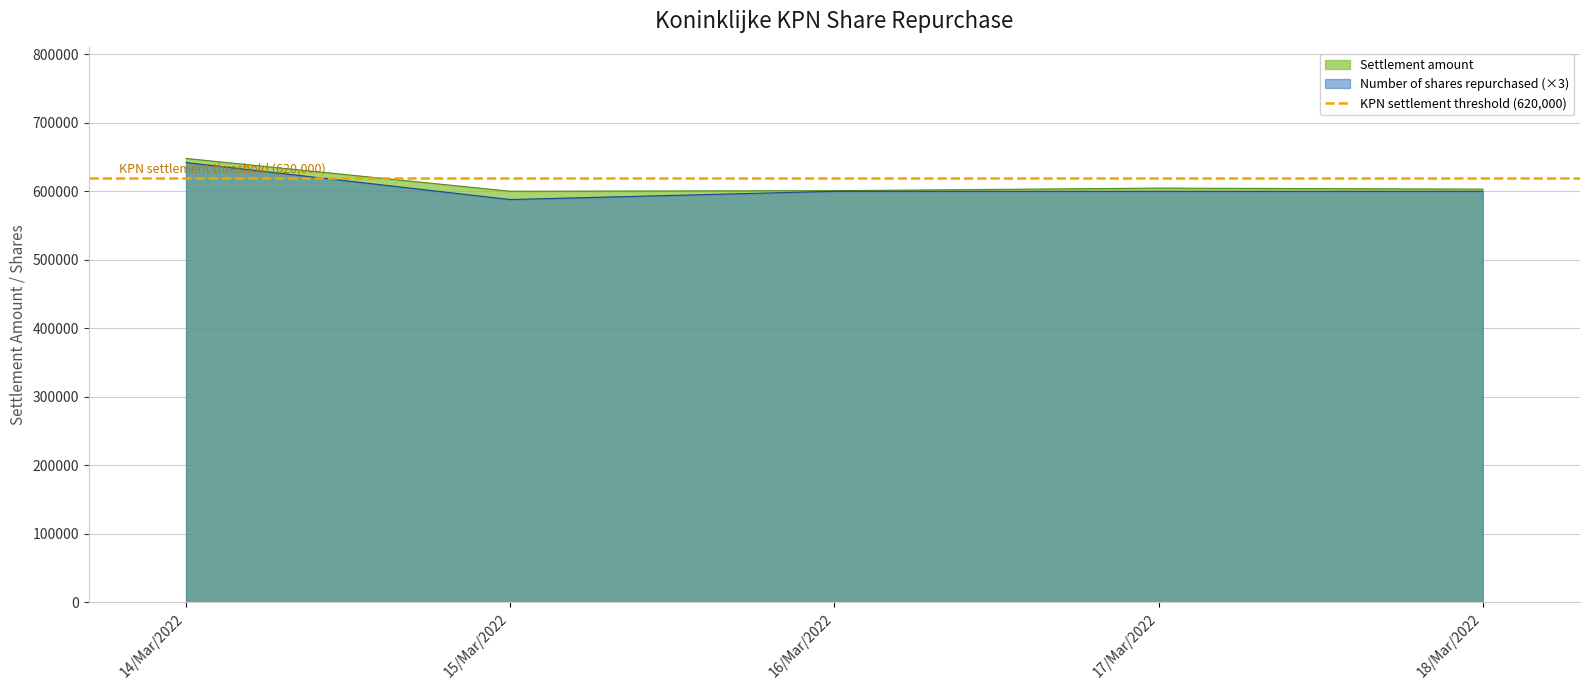

The Number of shares repurchased series shows 296366.0 at 18/Mar/2022. True or false?

False